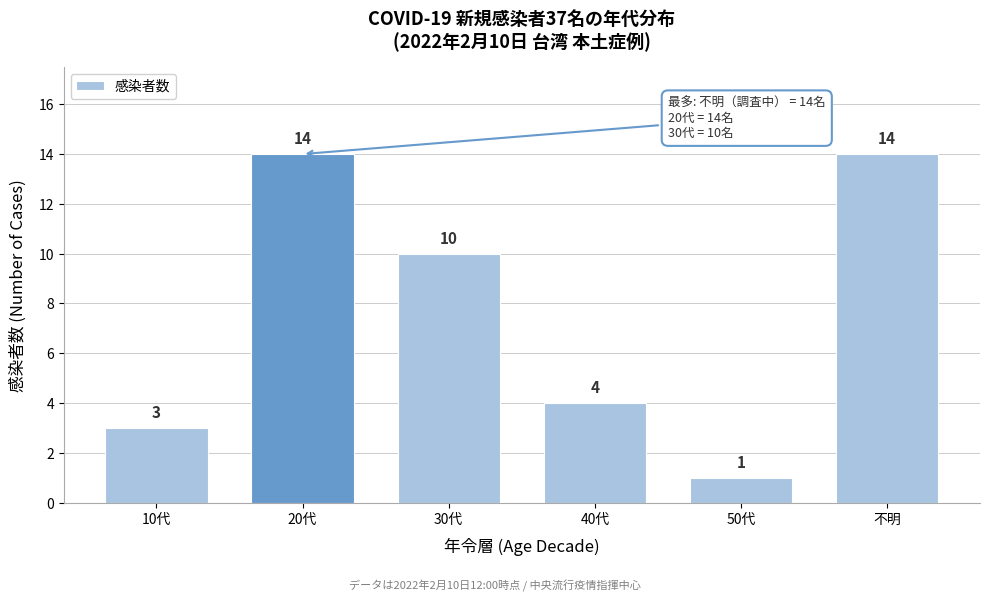

Reading right to left, extract all data points from this chart.

不明=14	50代=1	40代=4	30代=10	20代=14	10代=3